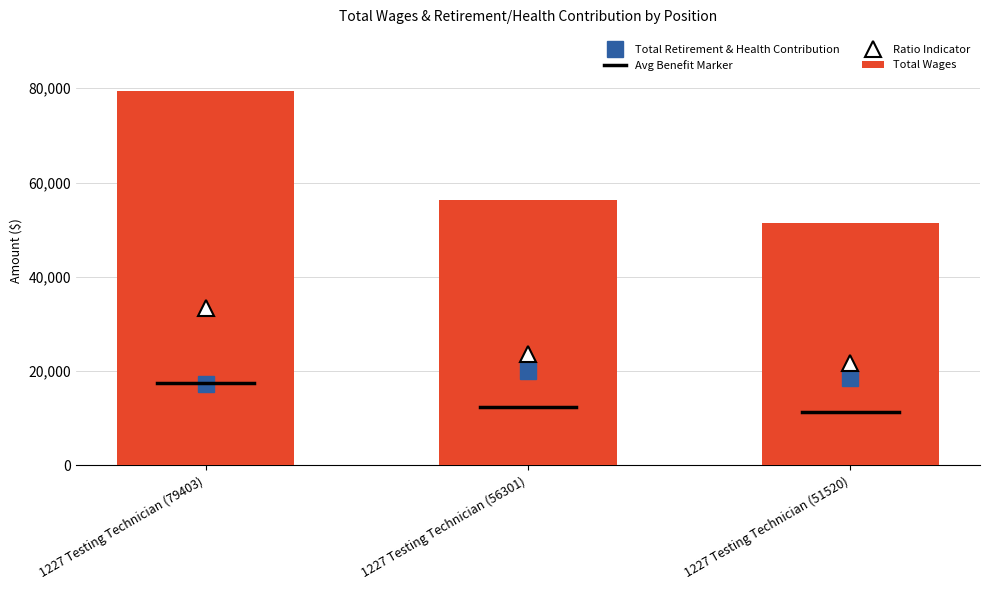

List the labels in order of value, smallest first.

1227 Testing Technician (51520), 1227 Testing Technician (56301), 1227 Testing Technician (79403)